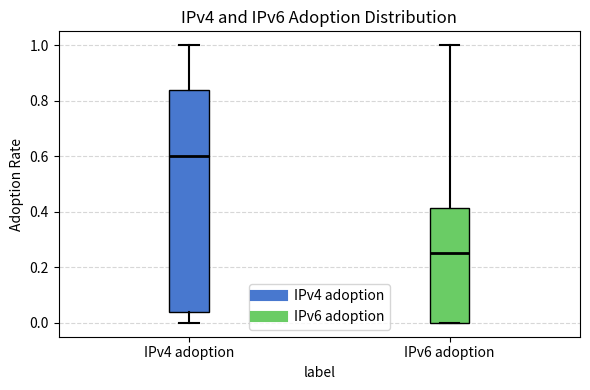

Where is the lower edge of the box for IPv4 adoption on the y-axis? The values are not printed on the chart, so give them approximately, as read against the axis.

0.04